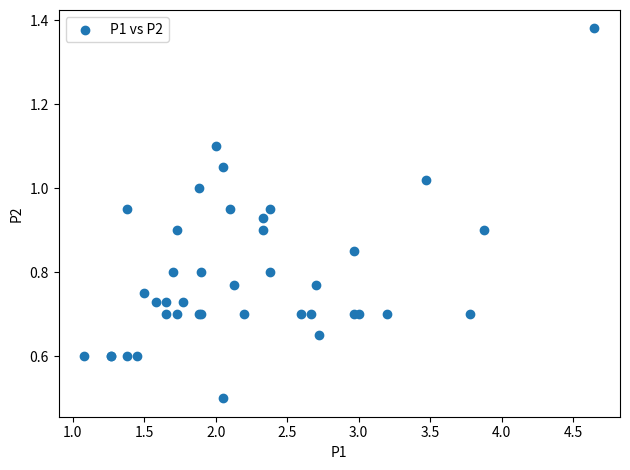

What Y value in the scatter plot is closest to 0?

0.5